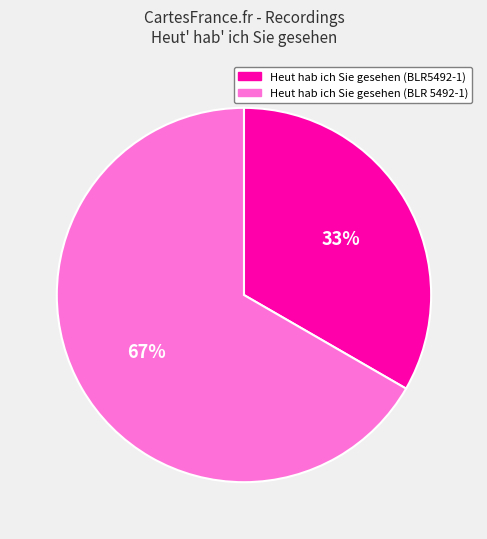

Combined, do Heut hab ich Sie gesehen (BLR 5492-1) and Heut hab ich Sie gesehen (BLR5492-1) account for over 50%?

Yes